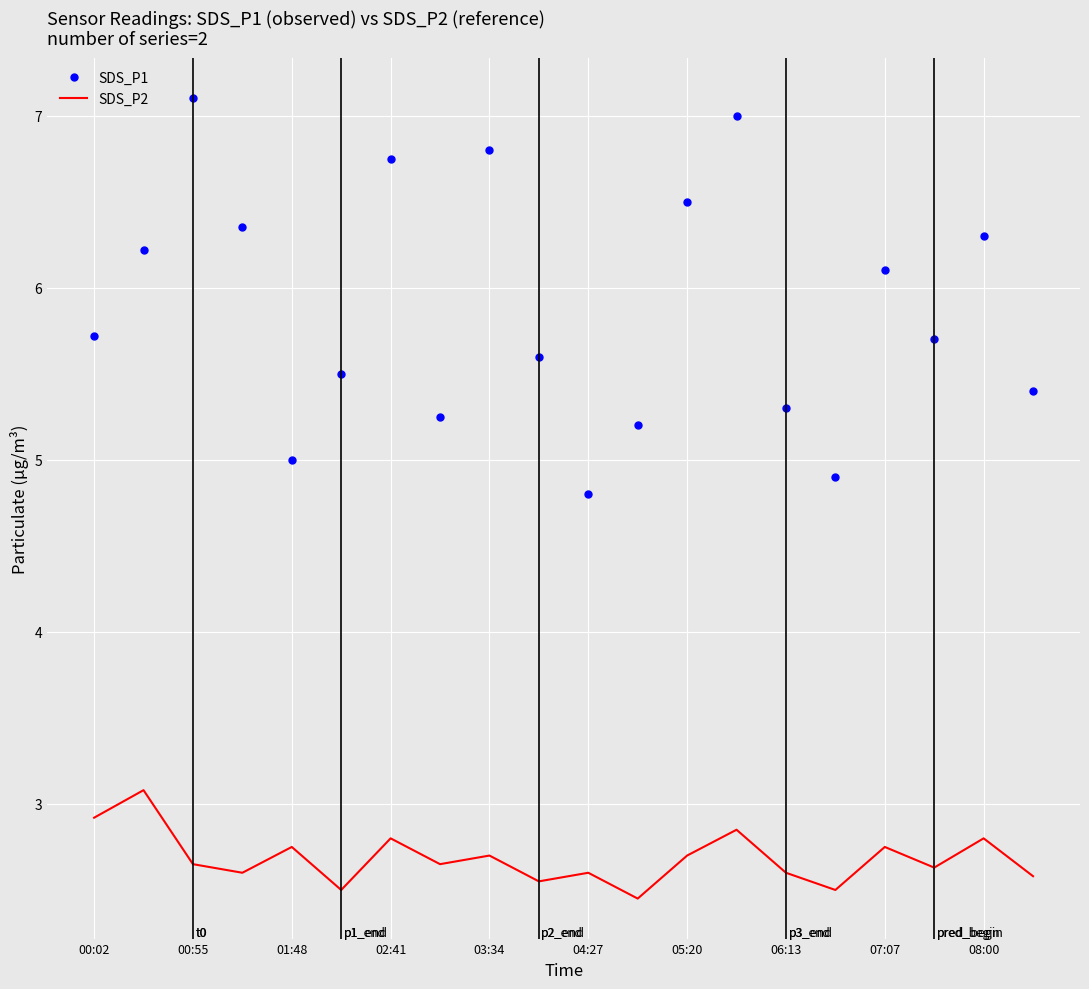

Rank the series by their average value, from lowest to highest.

SDS_P2, SDS_P1